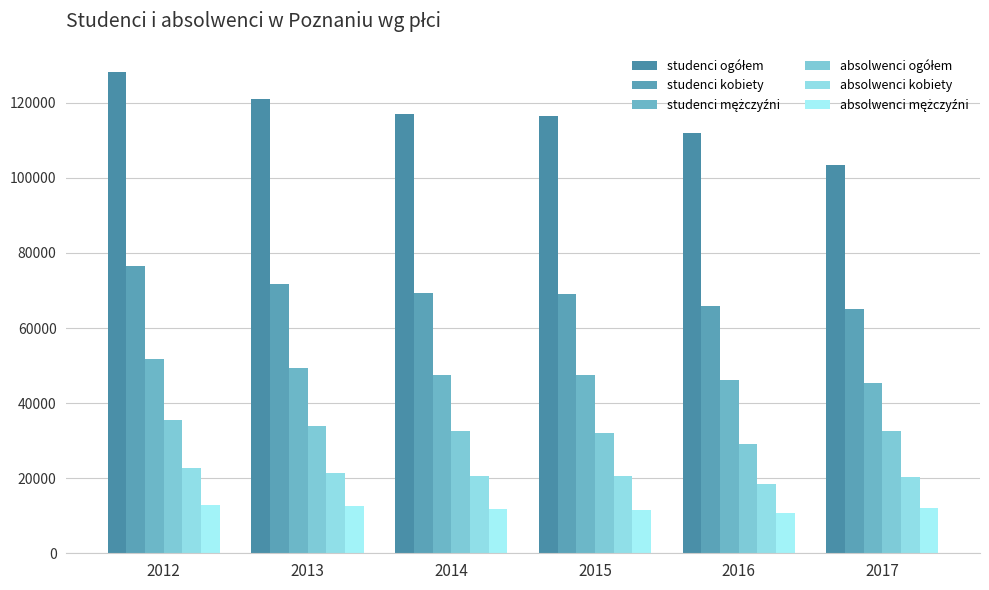

What is the highest value of the studenci kobiety series?

76444